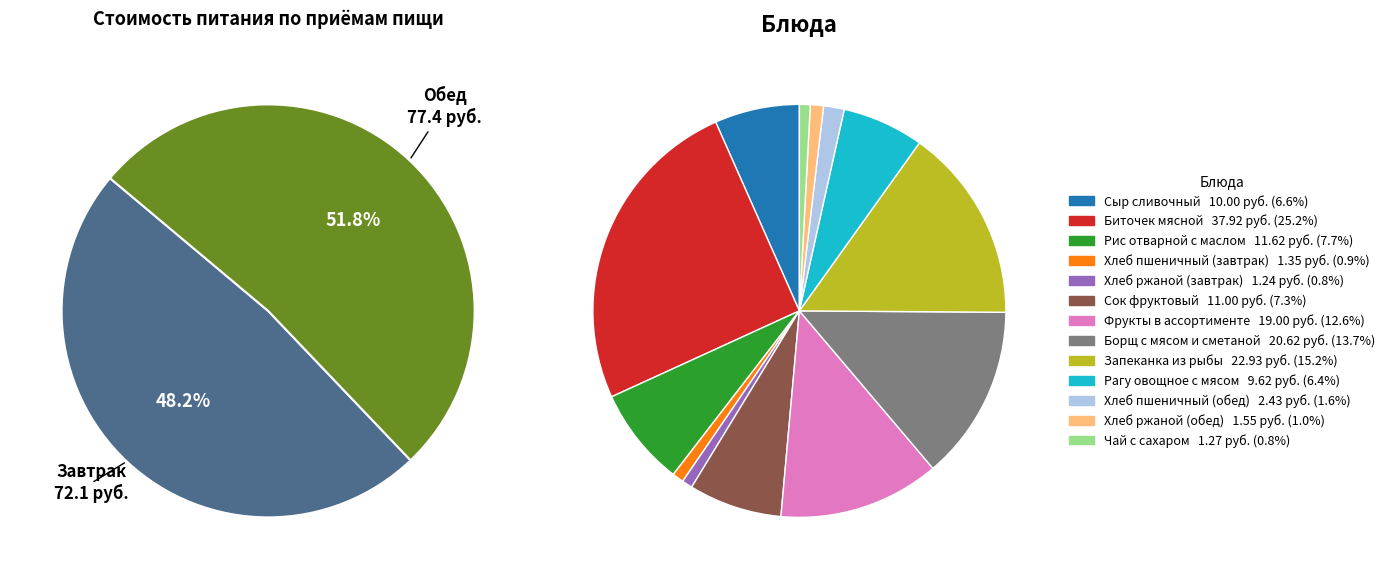

To the nearest percent, what is the combined percentage of Биточек мясной and Хлеб пшеничный (обед)?

27%